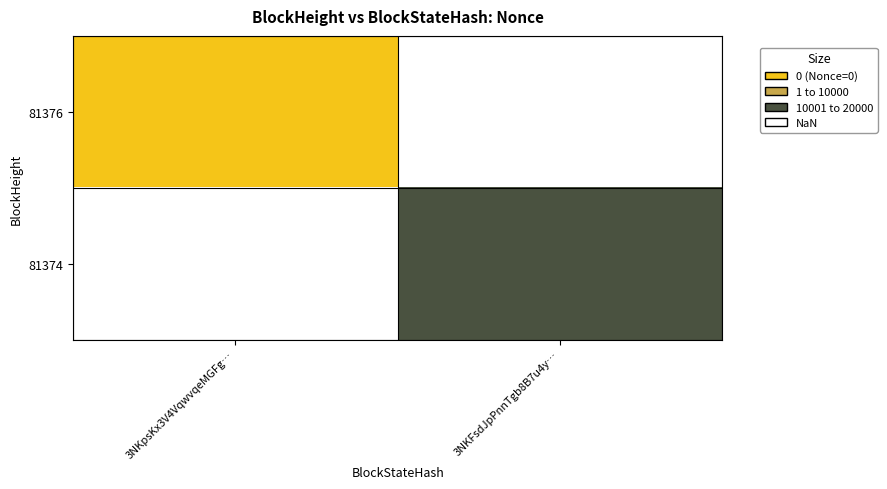

Is it true that 81374 equals 14314.0 at 3NKFsdJpPnnTgb8B7u4y…?

True